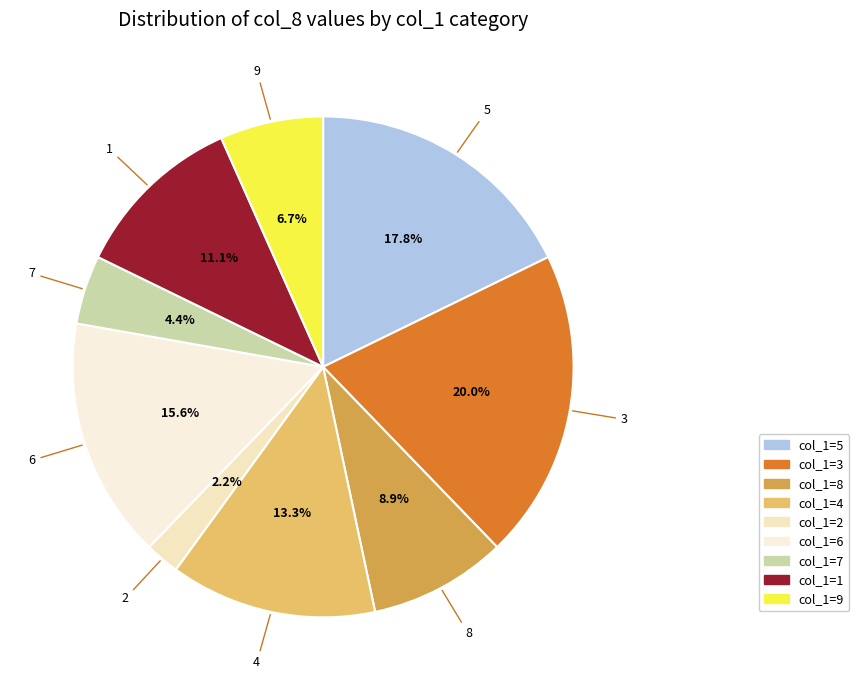

Count the number of slices in the pie.

9